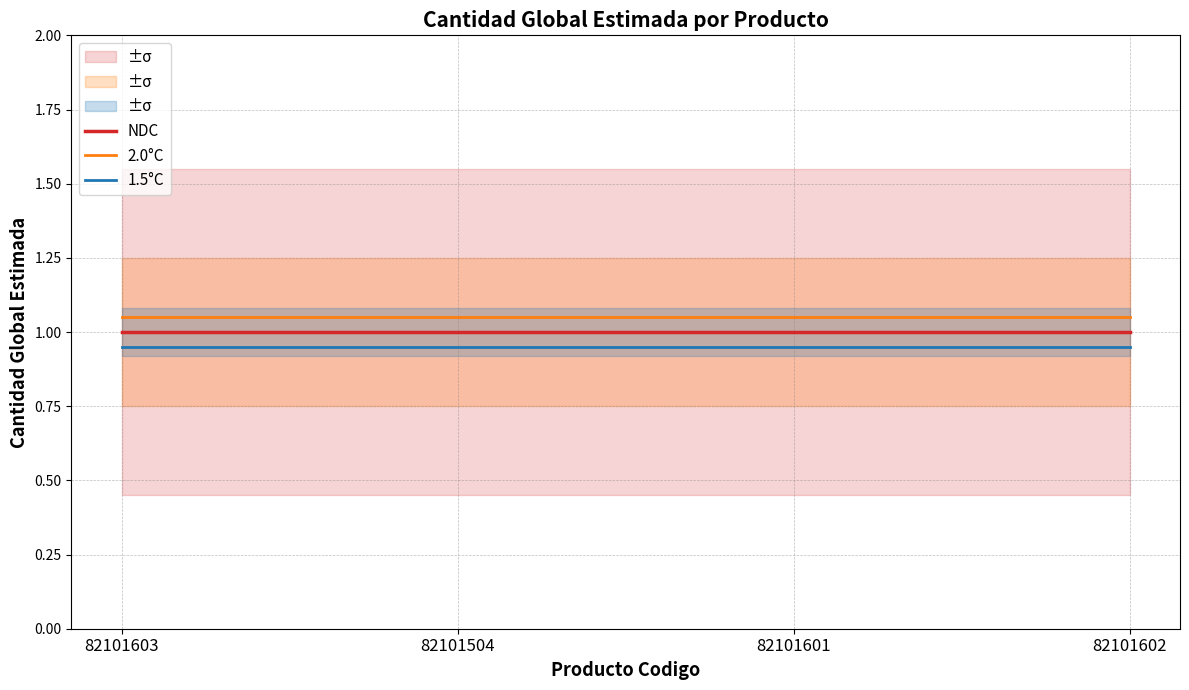

At how many categories does at least one series exceed 1?

4